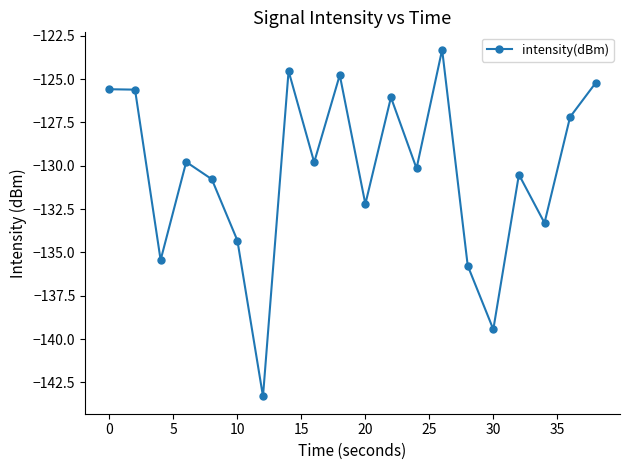

What is the difference between the second highest and second lowest values?

14.9